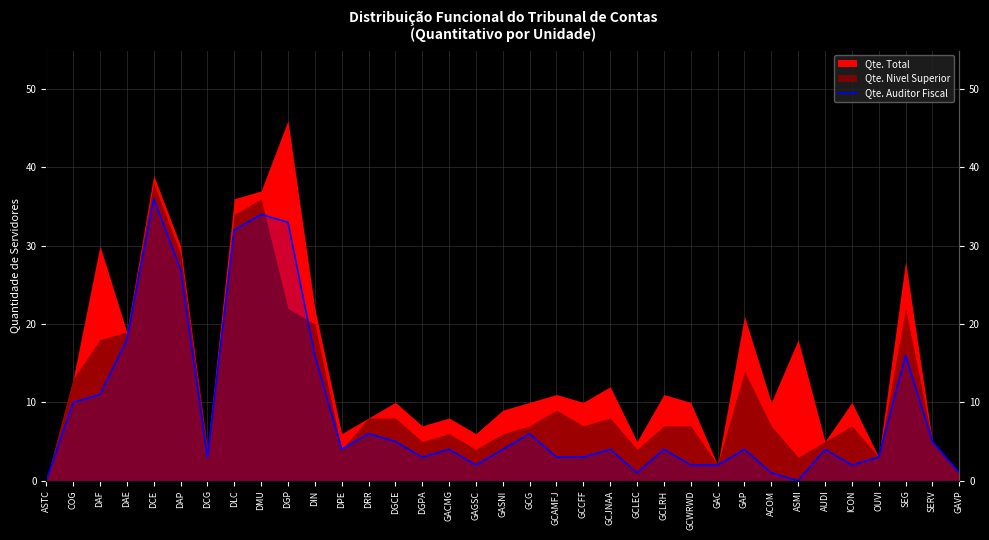

Reading right to left, transcribe all the data shown in this chart.

1	5	16	3	2	4	0	1	4	2	2	4	1	4	3	3	6	4	2	4	3	5	6	4	16	33	34	32	3	27	36	18	11	10	0